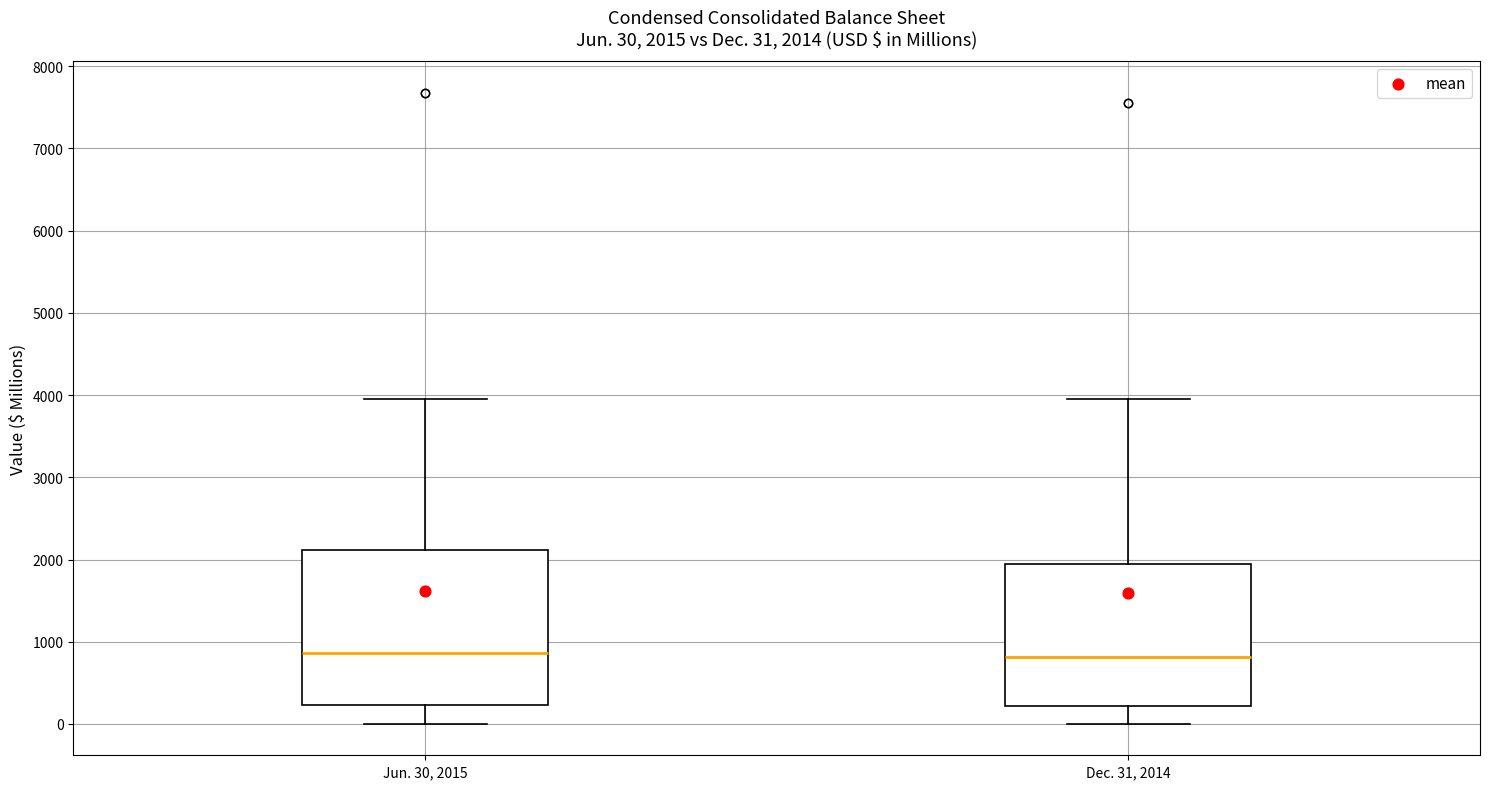

Which box is the tallest, from its lower edge to its upper edge?

Jun. 30, 2015